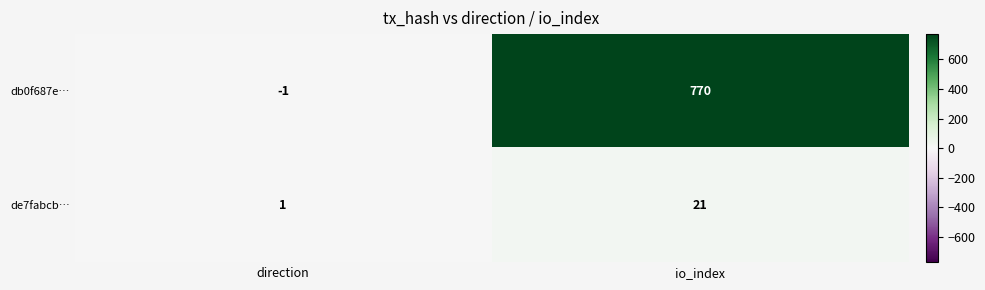

Is it true that de7fabcb… equals 33 at io_index?

False